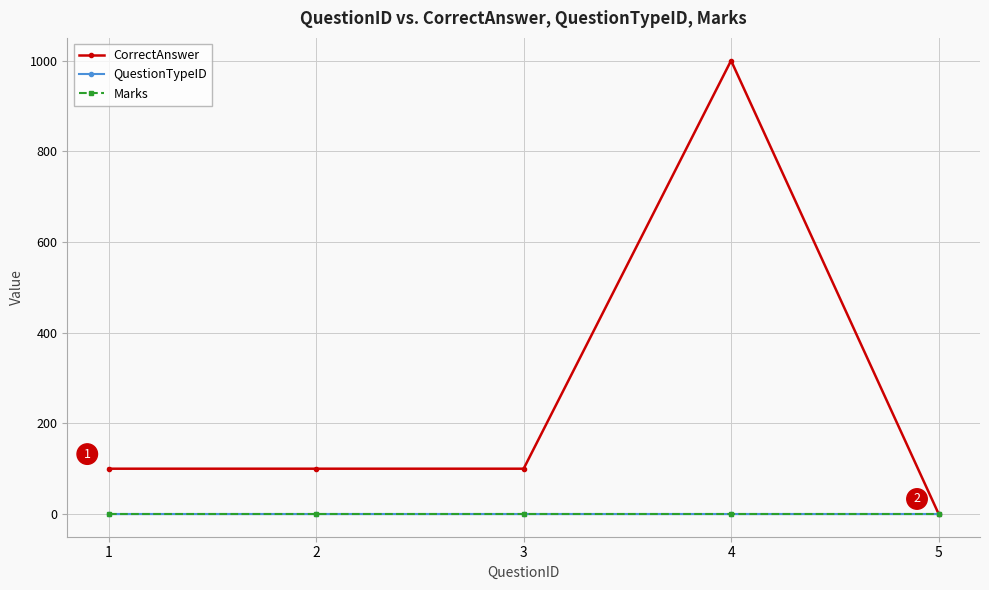

The QuestionTypeID series shows 1 at 4. True or false?

False